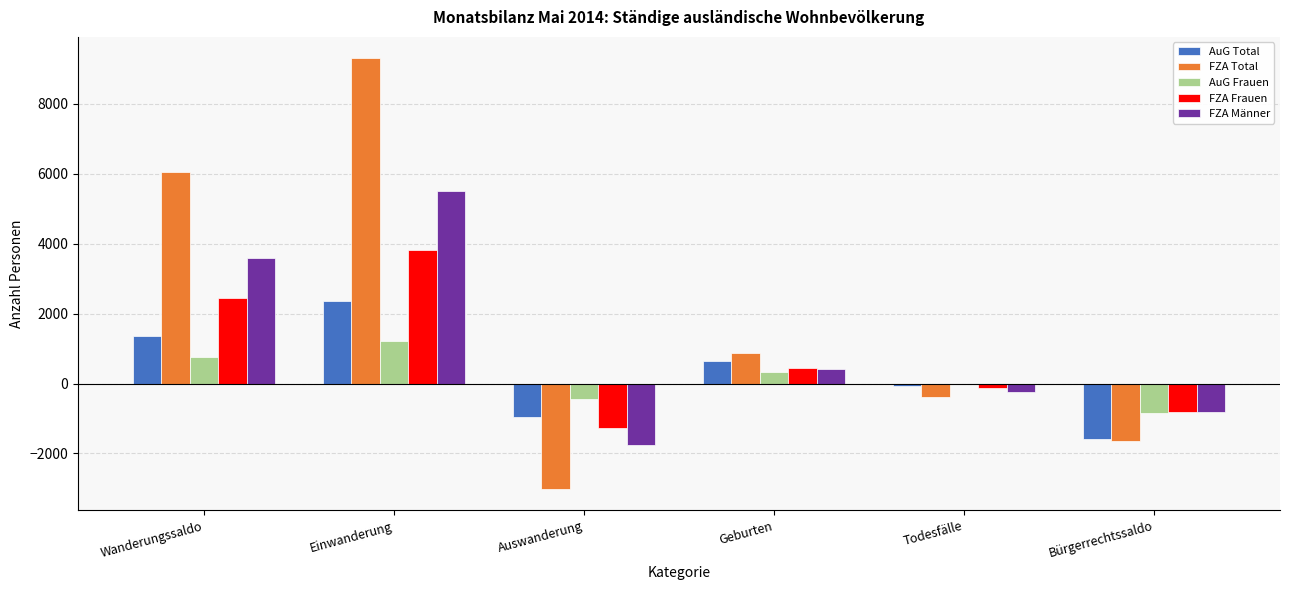

Which series has the largest total across all categories?

FZA Total